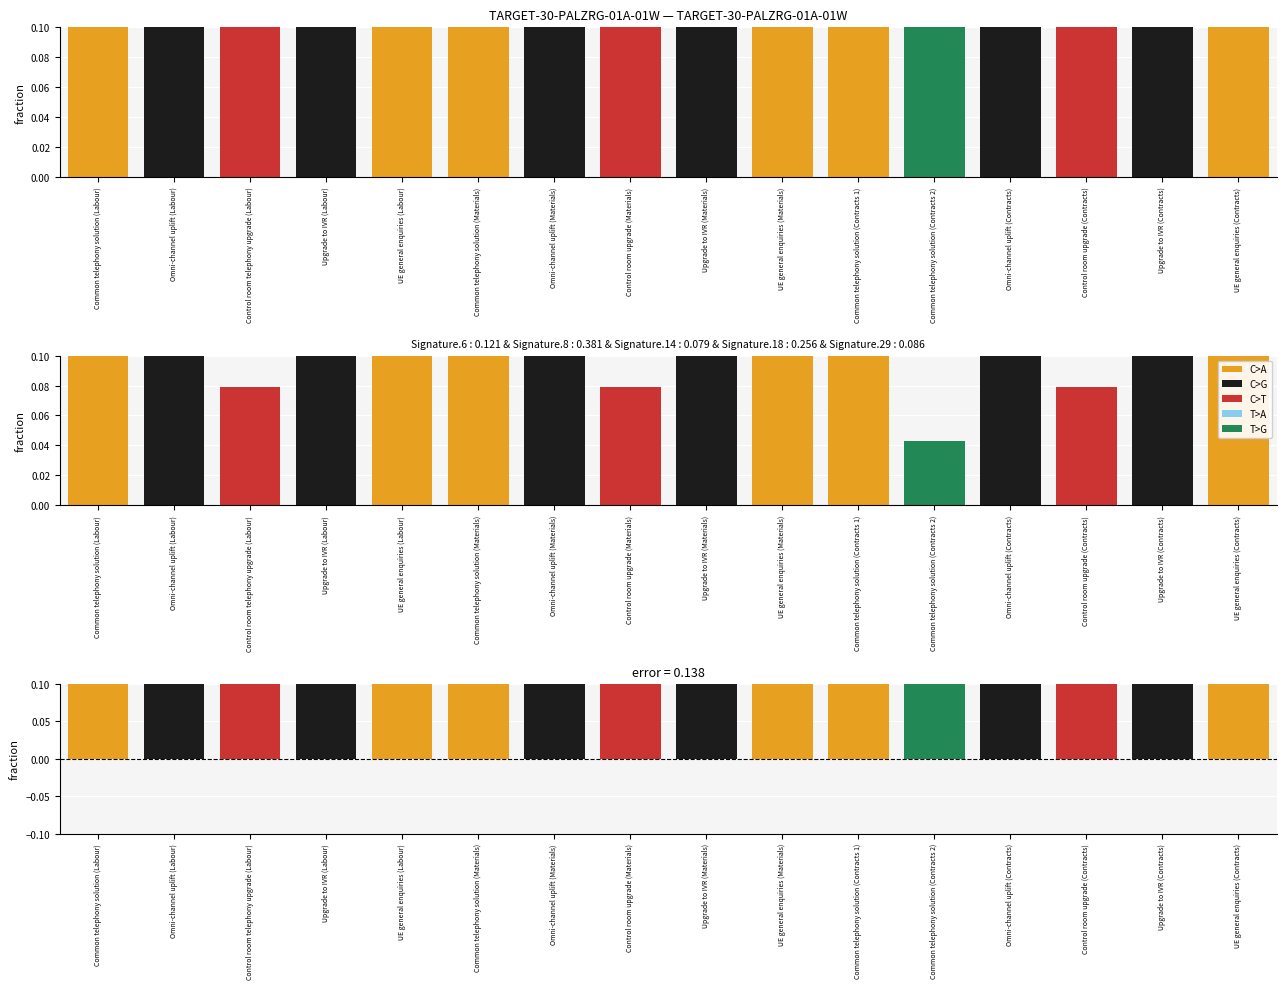

What is the sum of the C>G values at Control room upgrade (Contracts) and Omni-channel uplift (Contracts)?

0.6